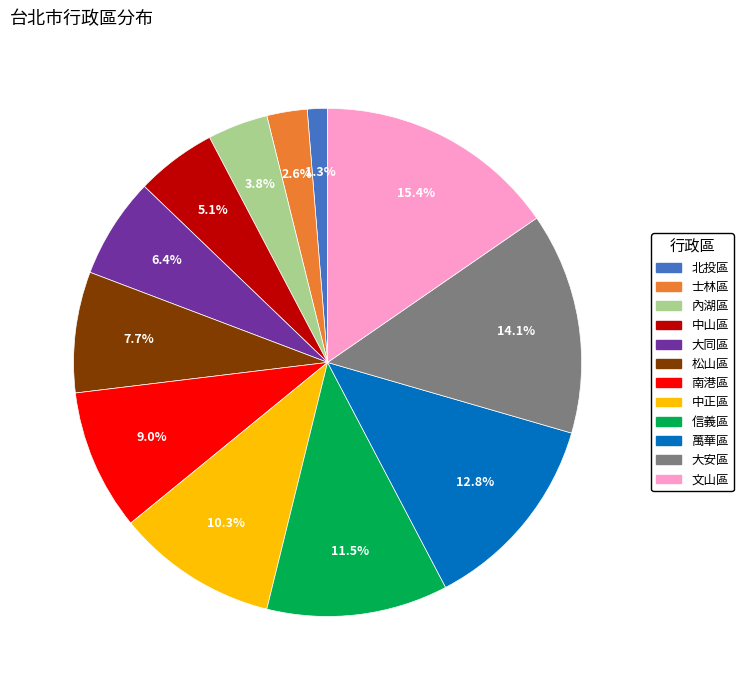

What is the largest slice in the pie chart?

文山區